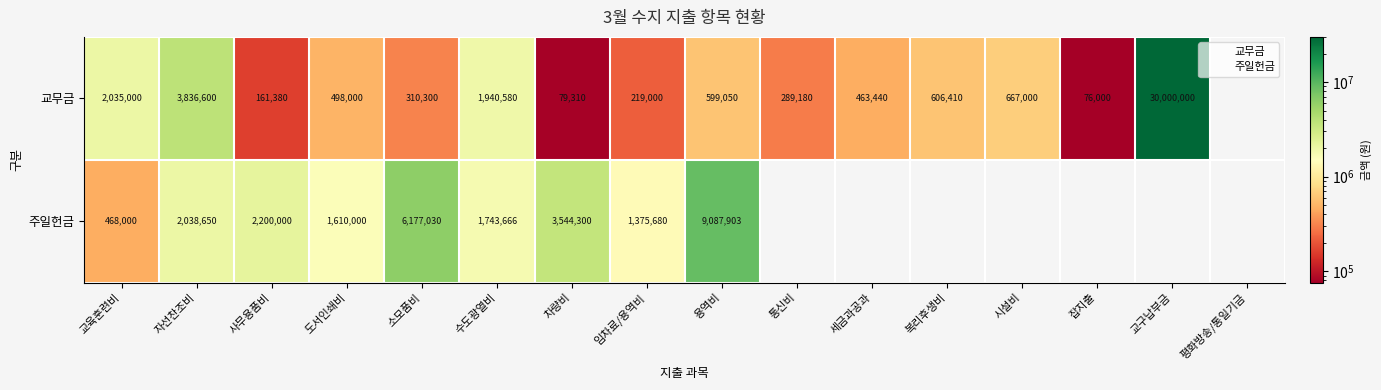

Which series has the widest spread of values?

교무금